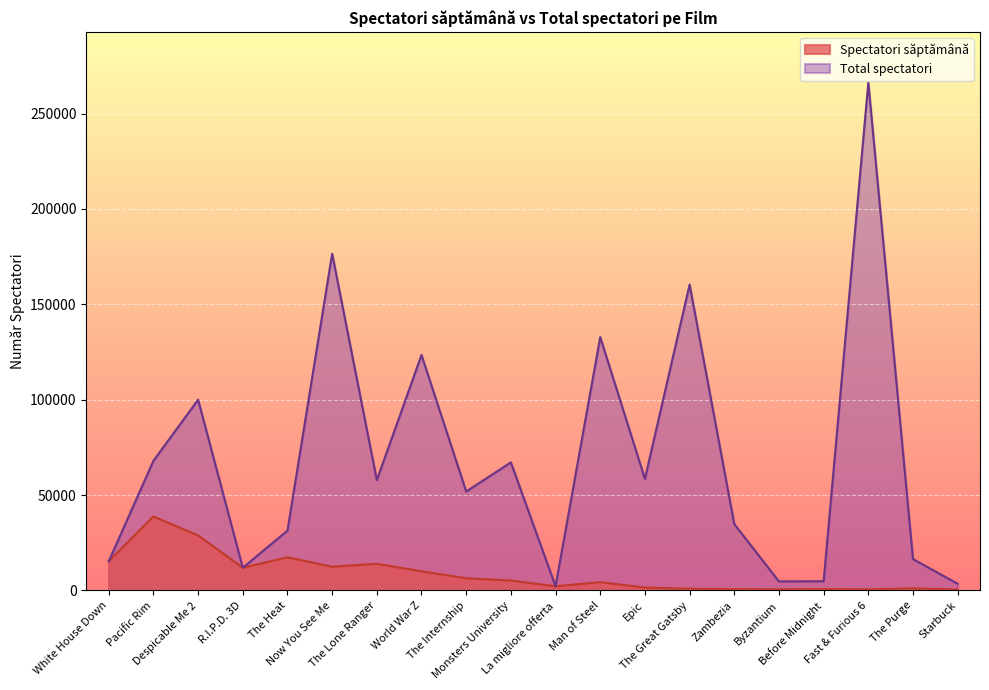

Reading left to right, transcribe all the data shown in this chart.

Spectatori săptămână: 15302	38788	28836	11906	17371	12453	13977	10054	6401	5184	2203	4336	1513	908	656	575	675	562	1093	477
Total spectatori: 15302	67961	100011	11906	31369	176528	57856	123468	51880	67145	2203	132806	58501	160370	34810	4740	4832	266222	16450	3506